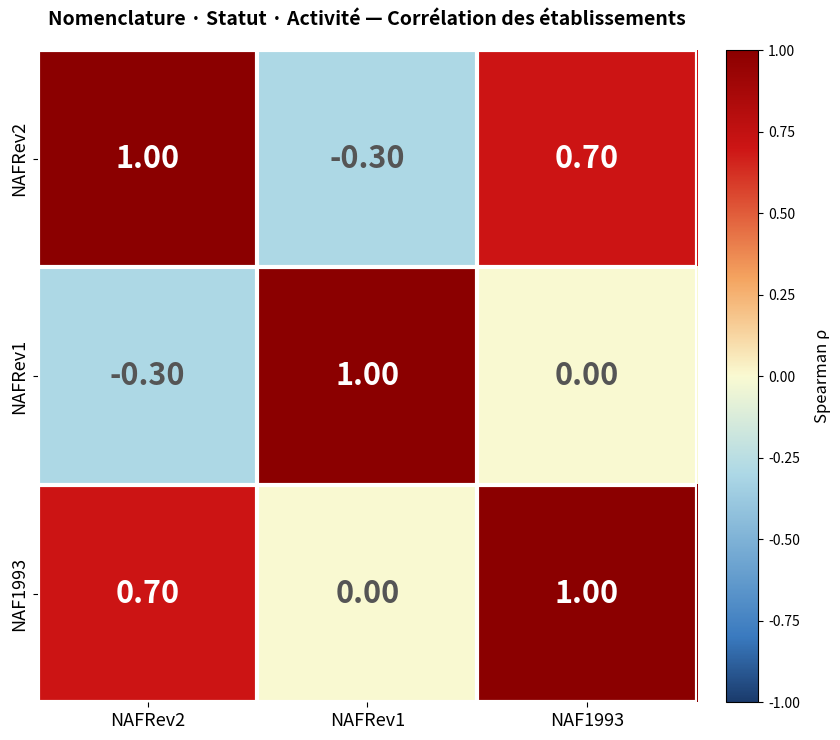

What is the difference between the maximum and minimum values in the NAFRev1 series?

1.3